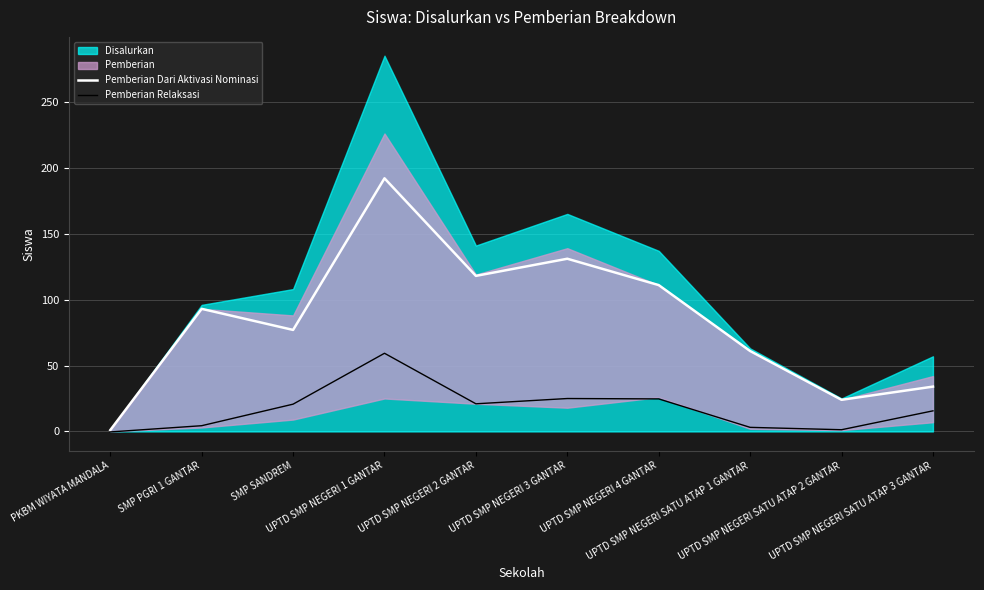

How many data points does each series have?

10